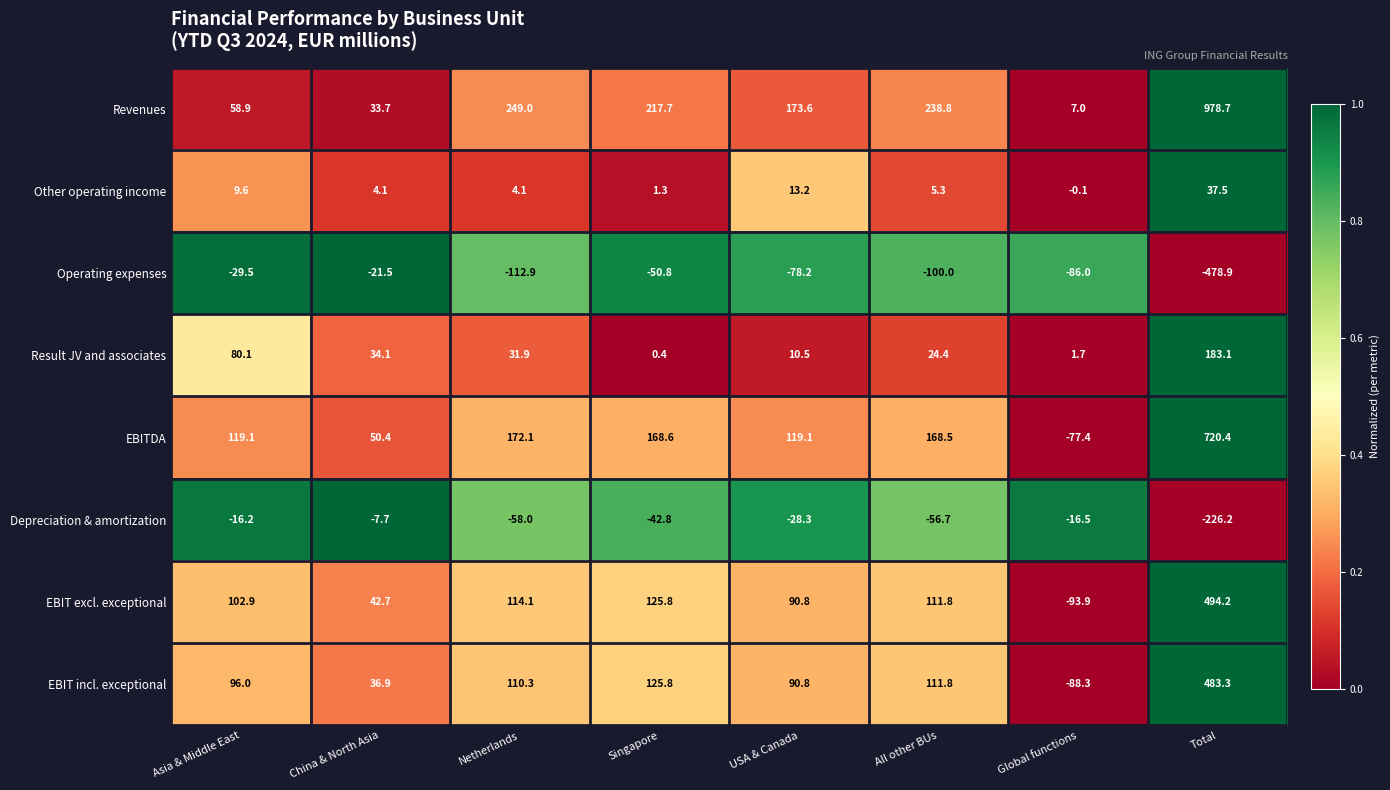

How many series are shown in this chart?

8